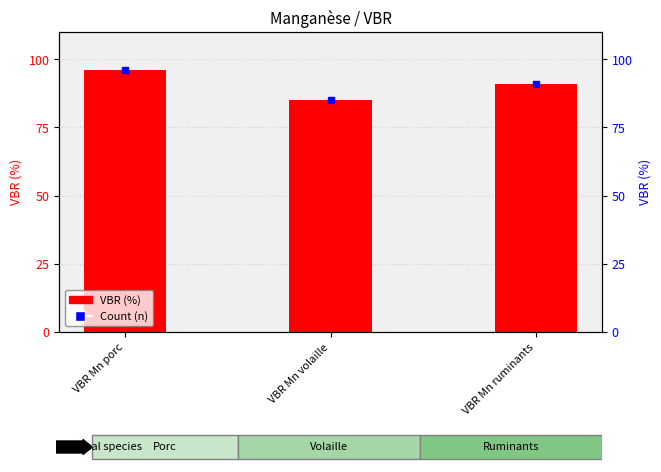

At which label does the data first exceed 91?

VBR Mn porc